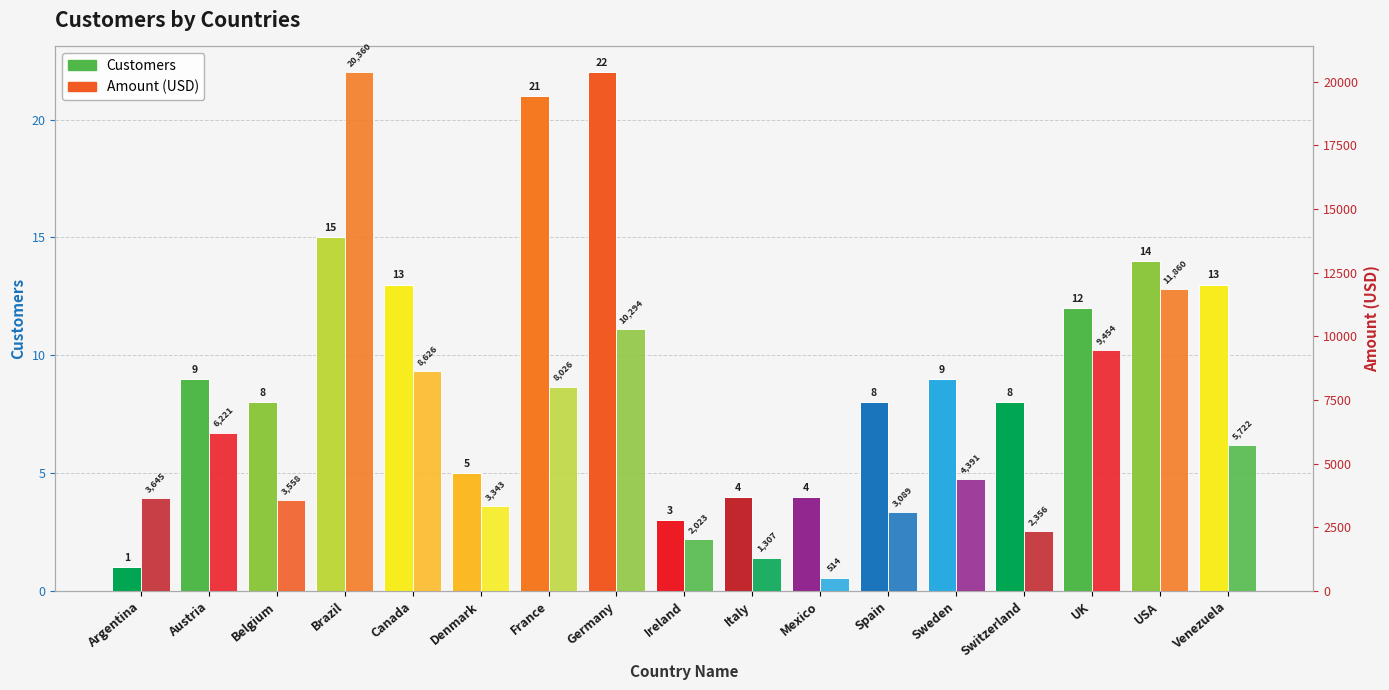

Between Germany and Italy, which series saw the biggest shift?

Amount (USD)